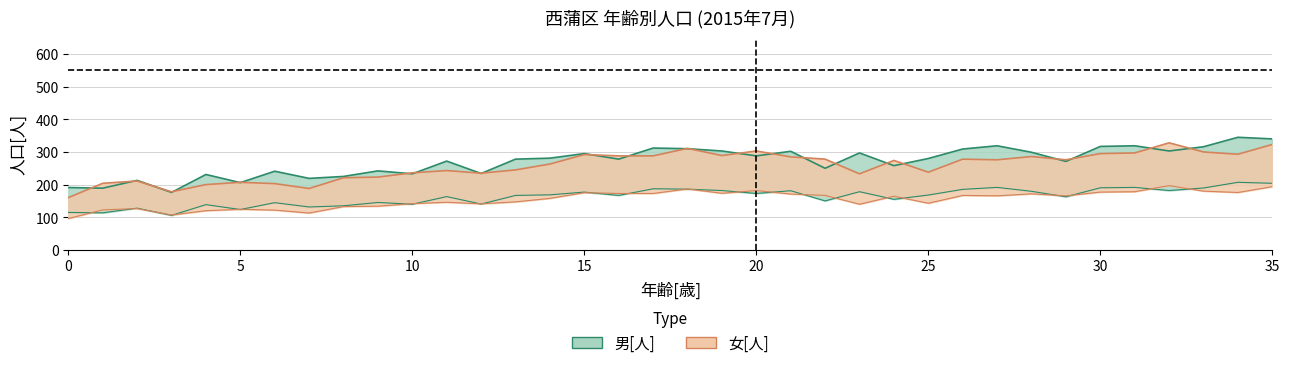

True or false: 女[人] has a value of 289 at 19.

True